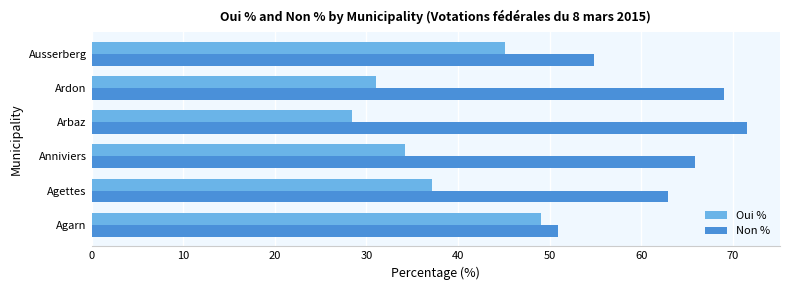

What is the difference between the maximum and minimum values in the Non % series?

20.6